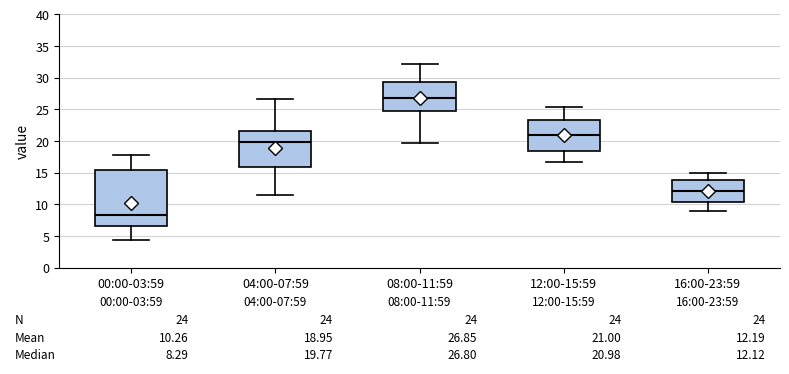

Which box's median line is the lowest?

00:00-03:59